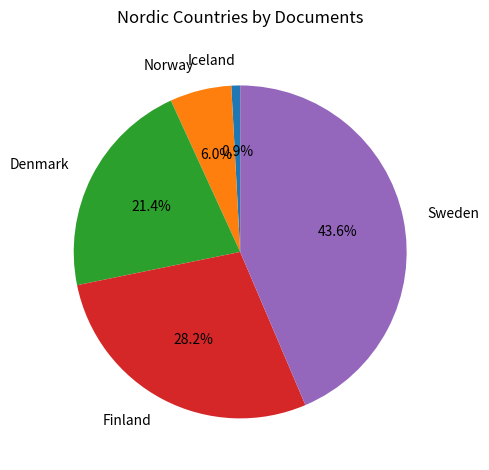

Which category has the smallest portion of the pie?

Iceland